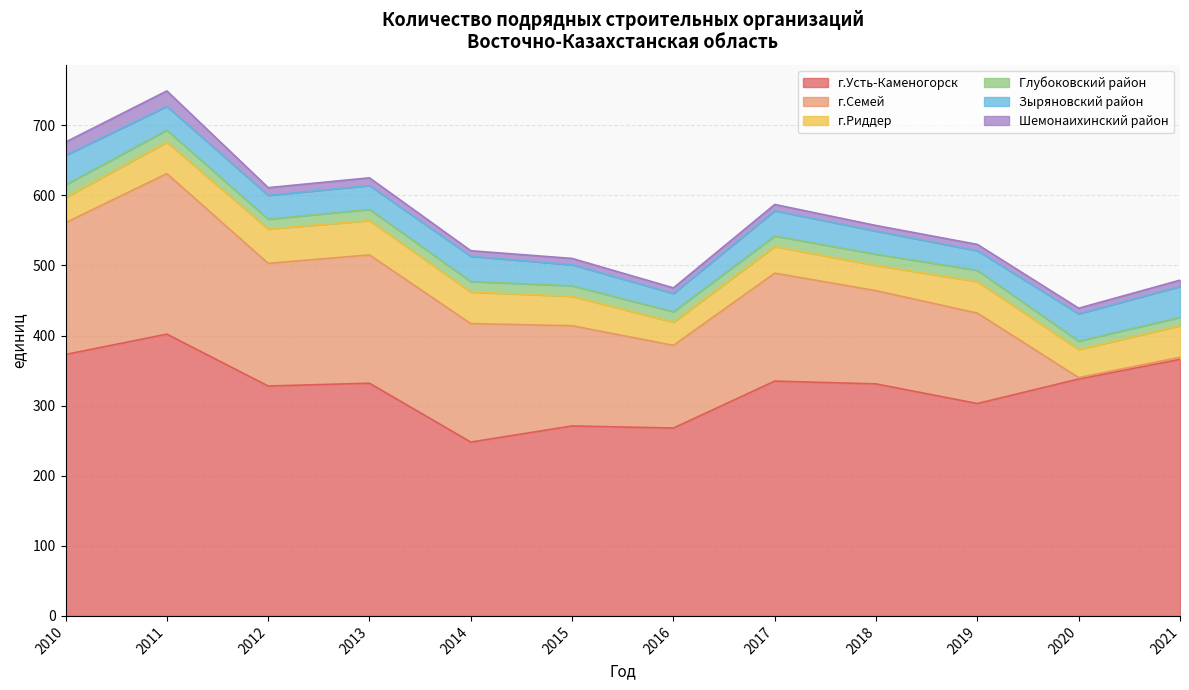

Reading right to left, list all the values displayed in this chart.

г.Усть-Каменогорск: 366	338	303	331	335	268	271	248	332	328	402	373
г.Семей: 3	2	129	133	154	118	143	169	183	175	229	188
г.Риддер: 45	40	45	36	38	33	42	45	49	49	45	36
Глубоковский район: 12	12	16	16	15	15	15	15	16	14	17	18
Зыряновский район: 44	39	28	33	36	26	30	36	34	34	34	42
Шемонаихинский район: 9	8	9	8	9	8	9	8	11	11	22	19